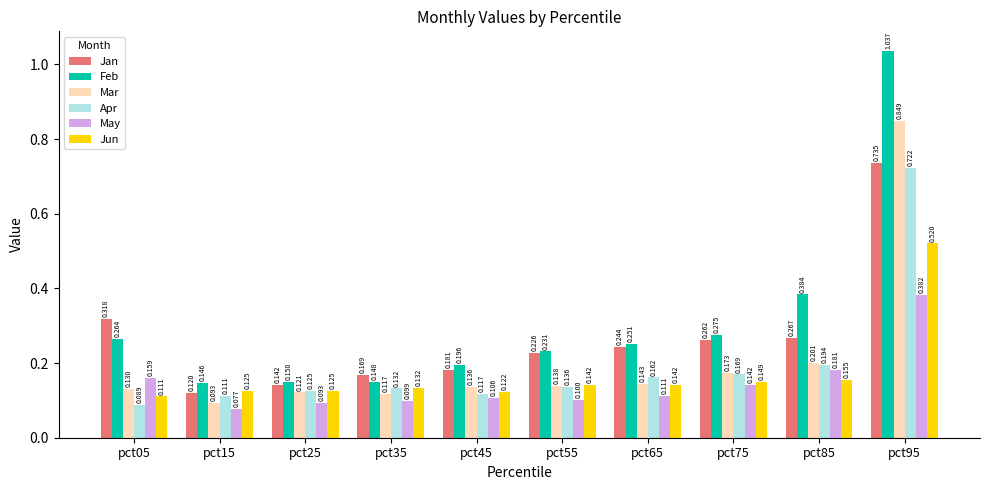

Is the value of Jun at pct05 greater than the value of Jan at pct15?

No